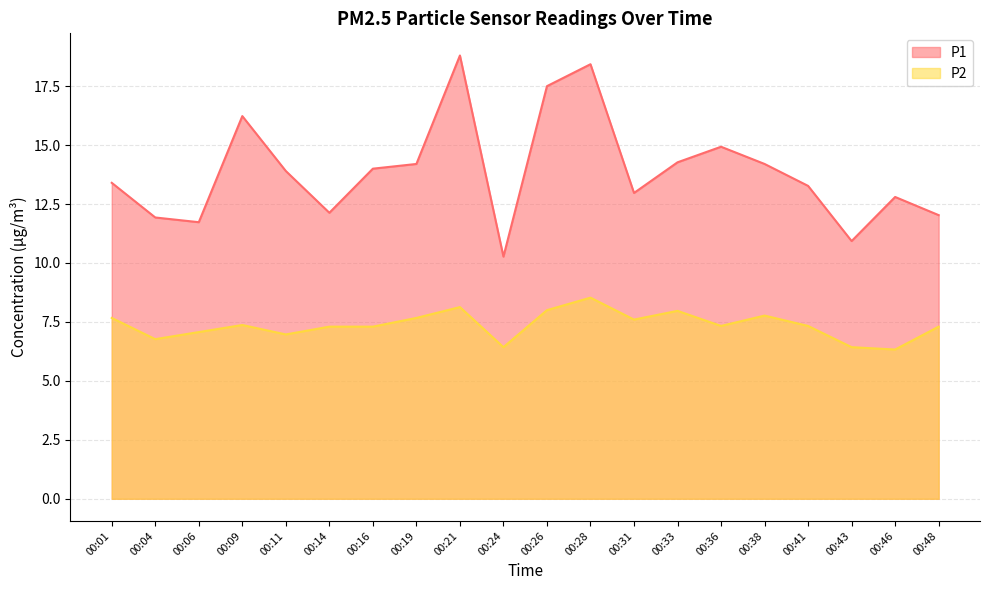

Reading left to right, what are all the values shown in this chart?

P1: 13.4	11.9	11.7	16.2	13.9	12.1	14.0	14.2	18.8	10.3	17.5	18.4	13.0	14.3	14.9	14.2	13.3	10.9	12.8	12.0
P2: 7.7	6.8	7.1	7.4	7.0	7.3	7.3	7.7	8.1	6.4	8.0	8.5	7.6	8.0	7.3	7.8	7.3	6.4	6.3	7.3